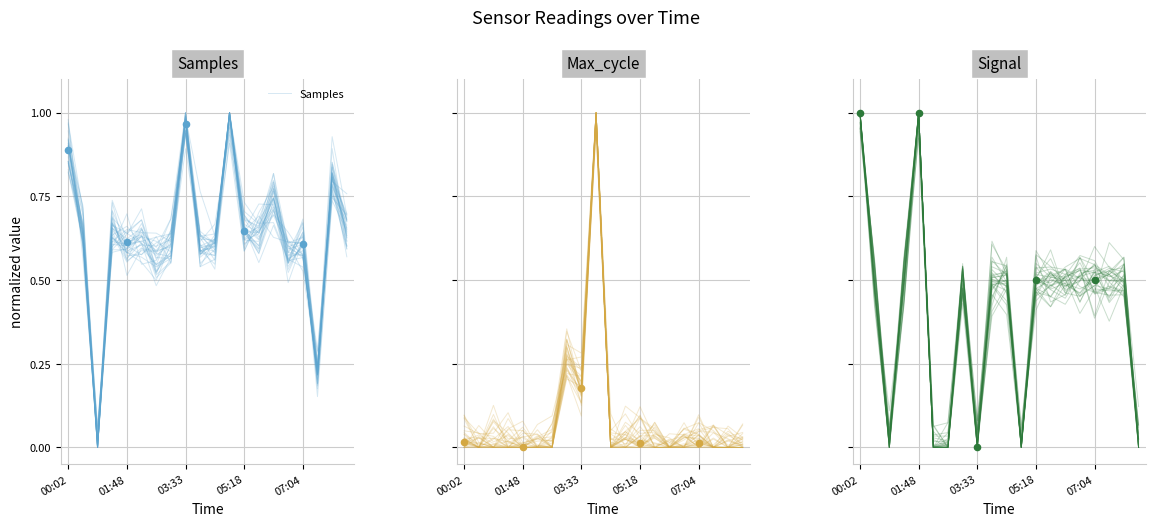

Which series has the largest total across all categories?

Samples